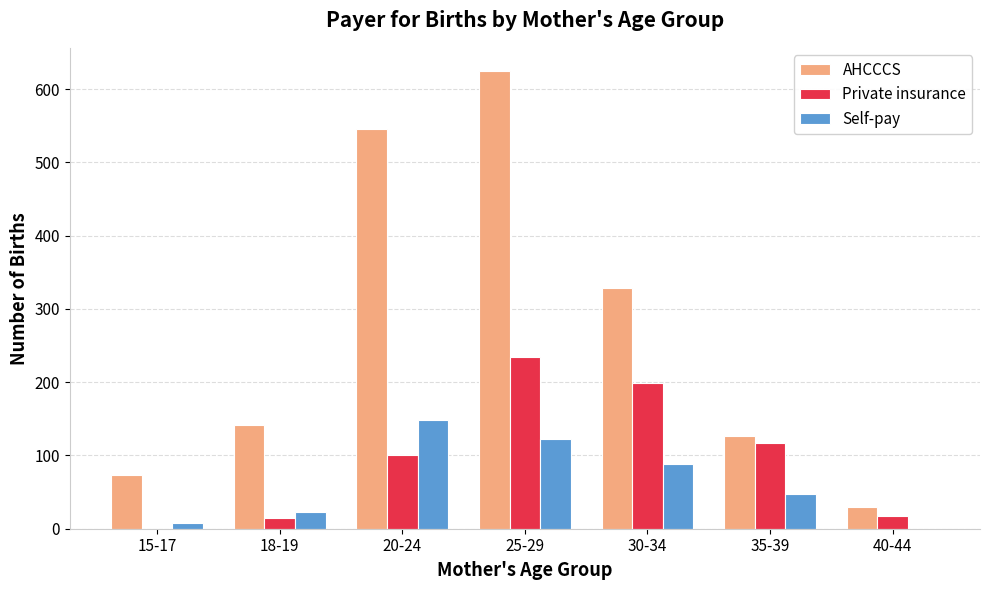

What is the sum of all Private insurance values?

681